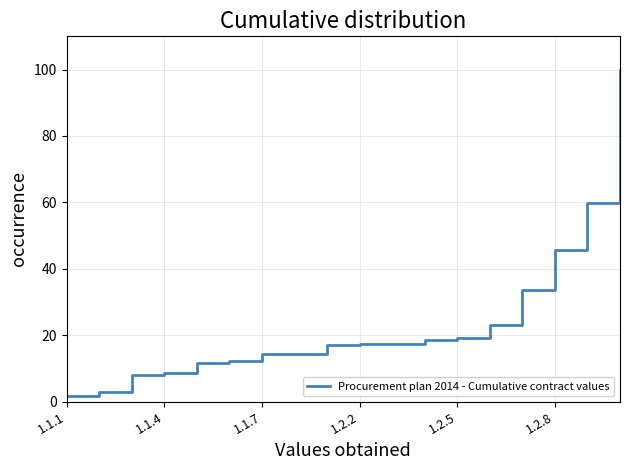

What is the difference between the maximum and minimum values?

98.3